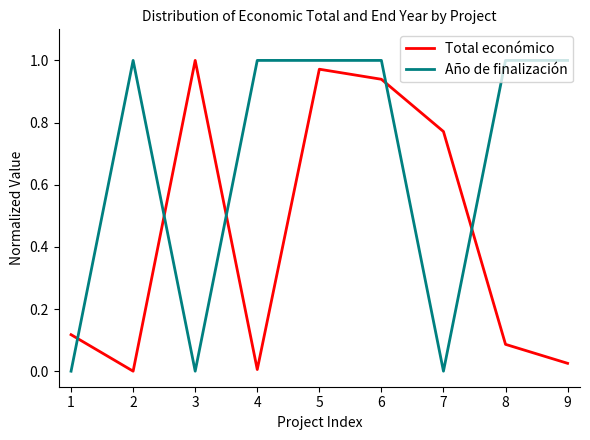

At which label does Total económico reach its peak?

3